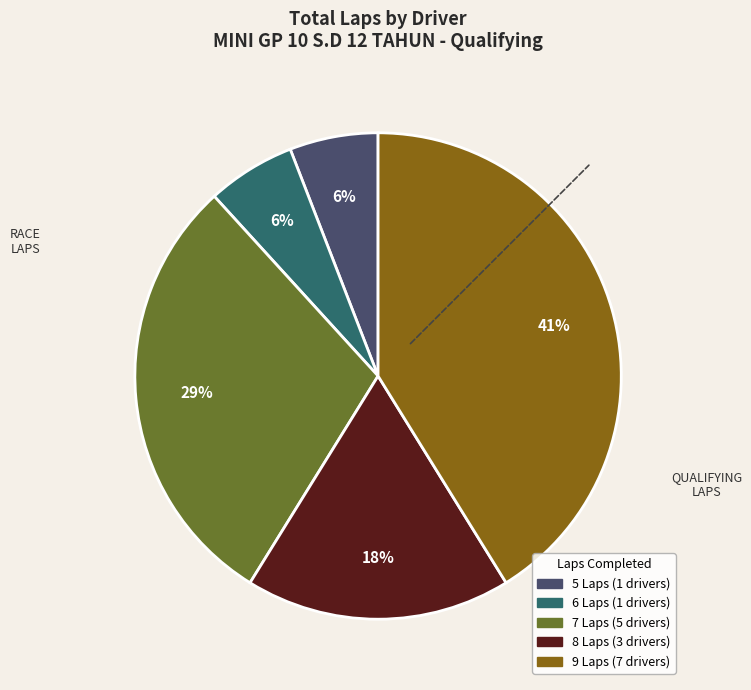

Is there any slice that represents more than half of the pie?

No